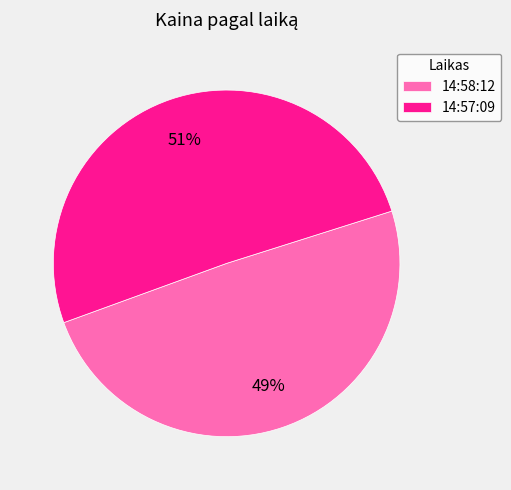

Which slice is the smallest?

14:58:12